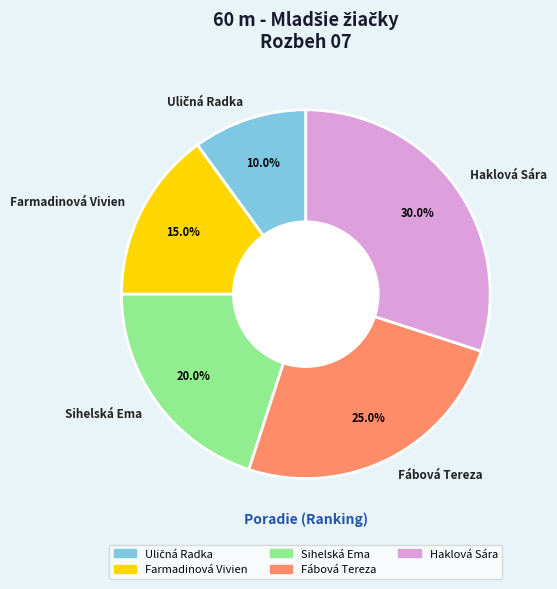

To the nearest percent, what is the difference between the Haklová Sára and Farmadinová Vivien slice percentages?

15%